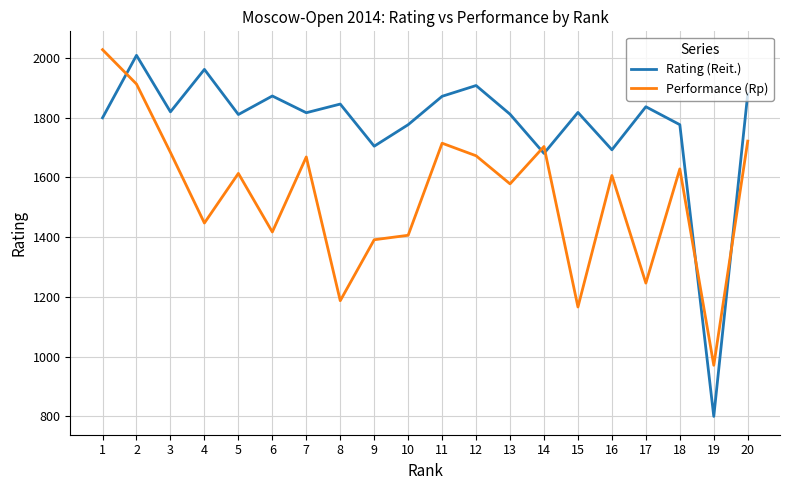

Is it true that Rating (Reit.) equals 1692 at 16?

True